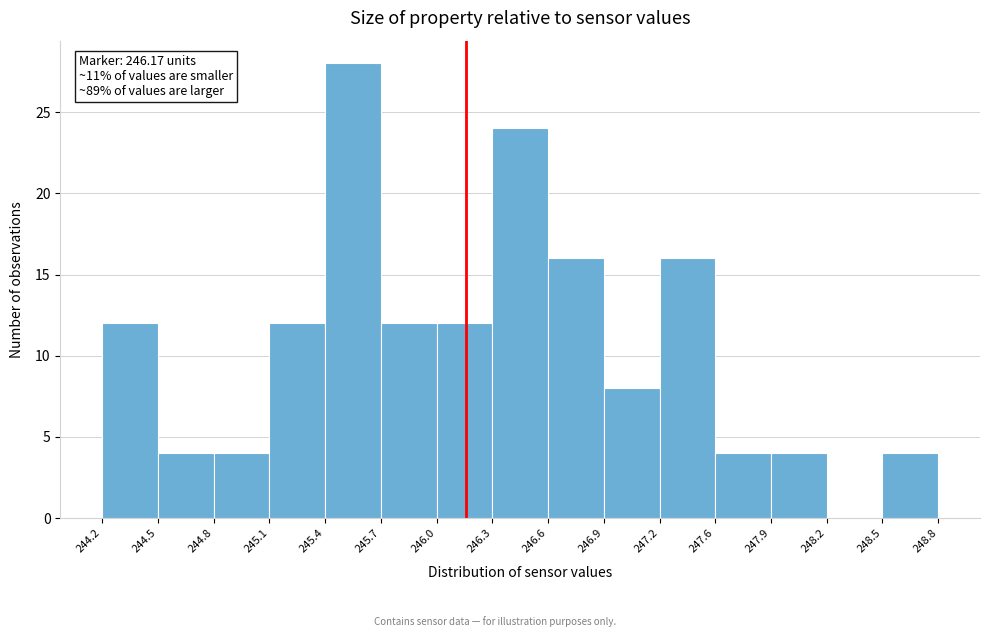

Which range on the x-axis has the tallest bar?

245.4 to 245.7